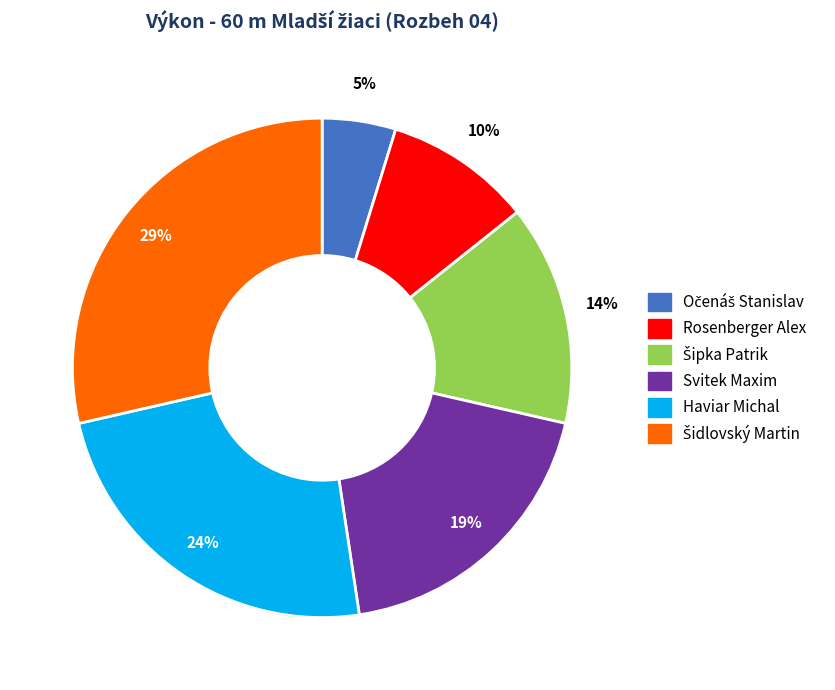

Between Rosenberger Alex and Svitek Maxim, which is larger?

Svitek Maxim